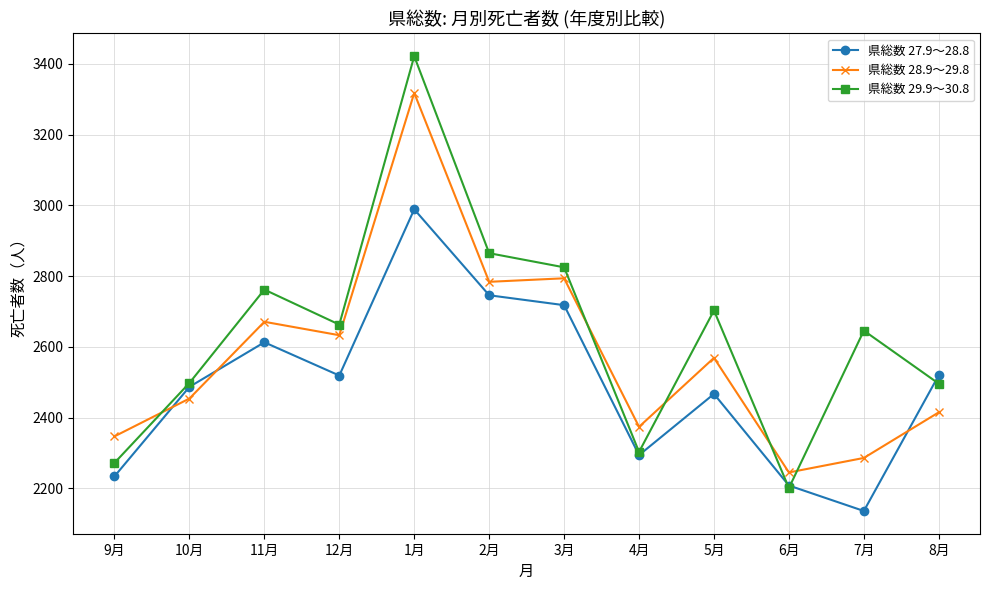

What is the sum of the 県総数 27.9～28.8 values at 3月 and 10月?

5205